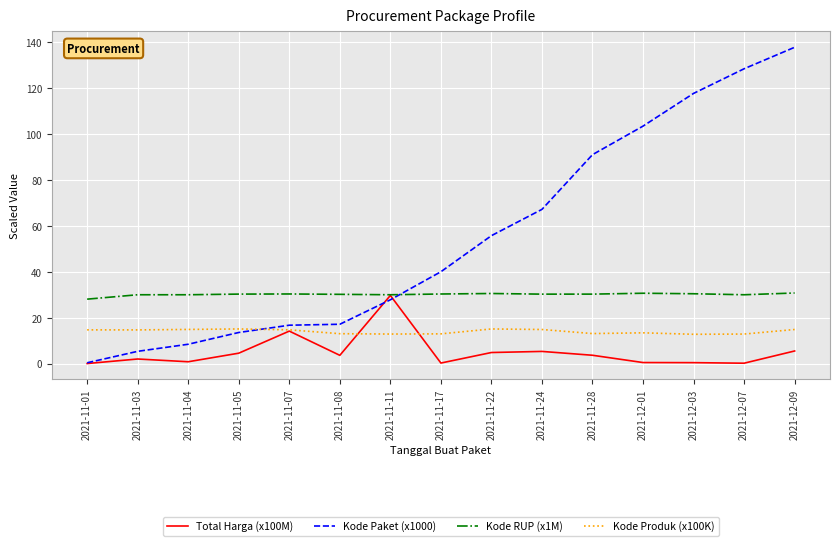

Which series changed the most between 2021-11-08 and 2021-11-22?

Kode Paket (x1000)